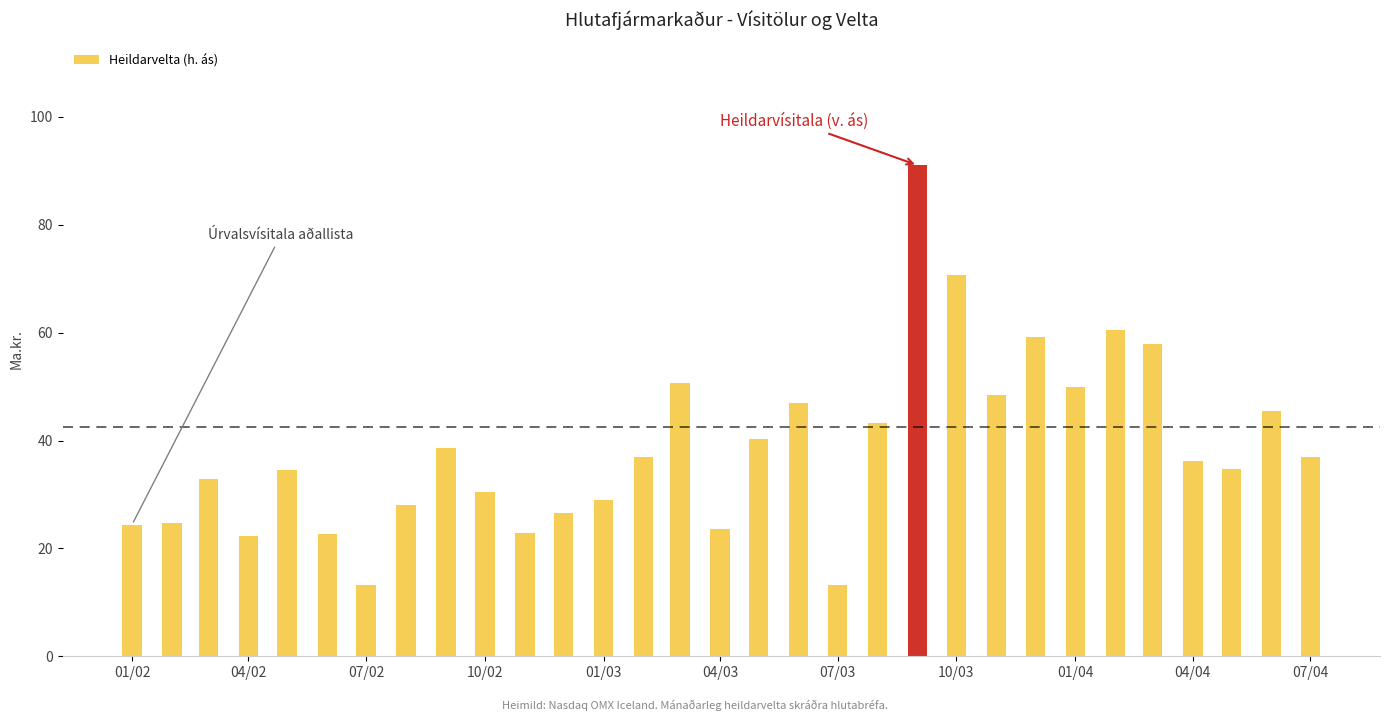

At which category does the chart reach its minimum across all series?

07/03